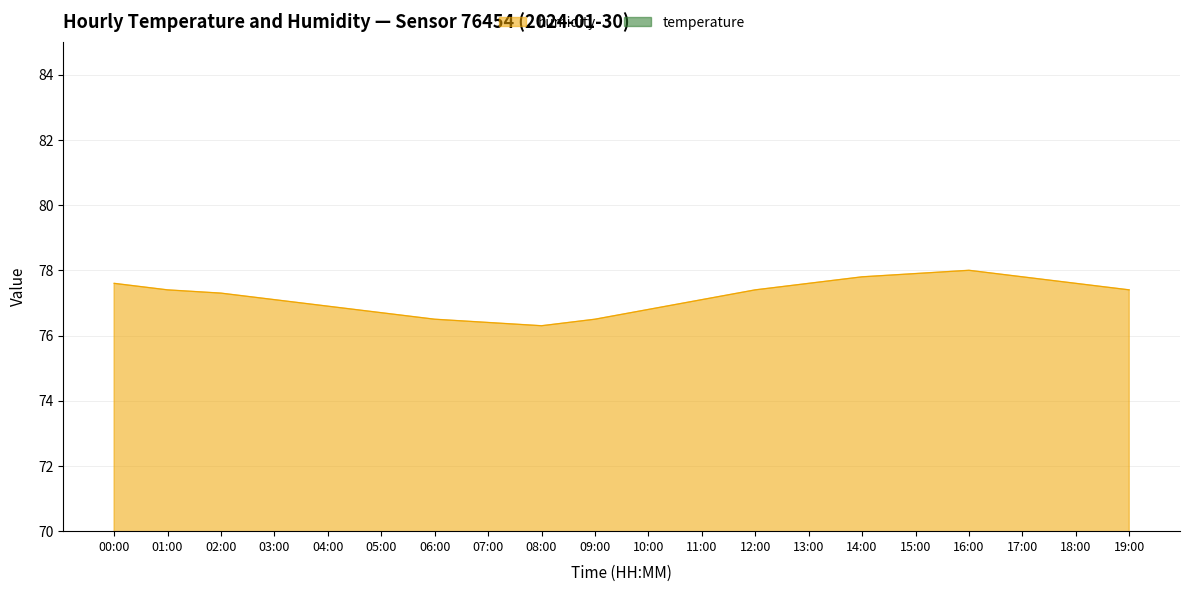

Between 12:00 and 17:00, which series saw the biggest shift?

humidity